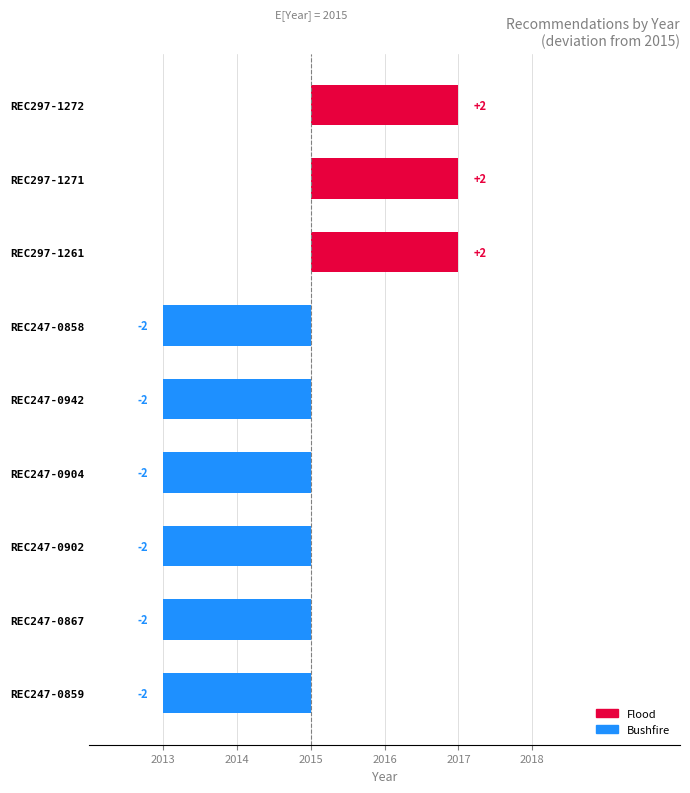

What is the value of the 8th bar from the left?

-2